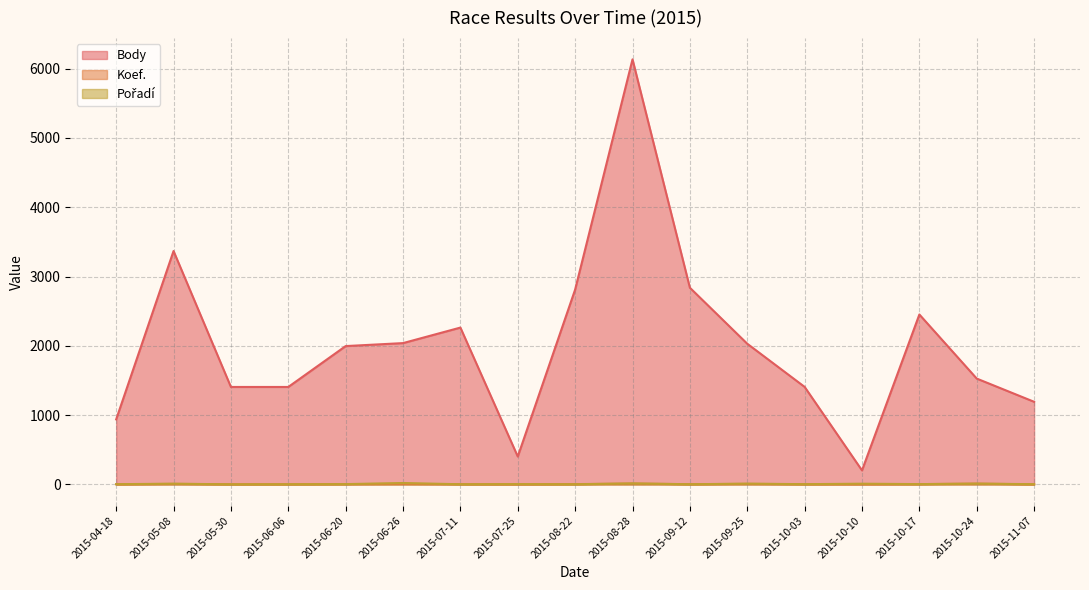

How many interior local valleys does the Pořadí series have?

6